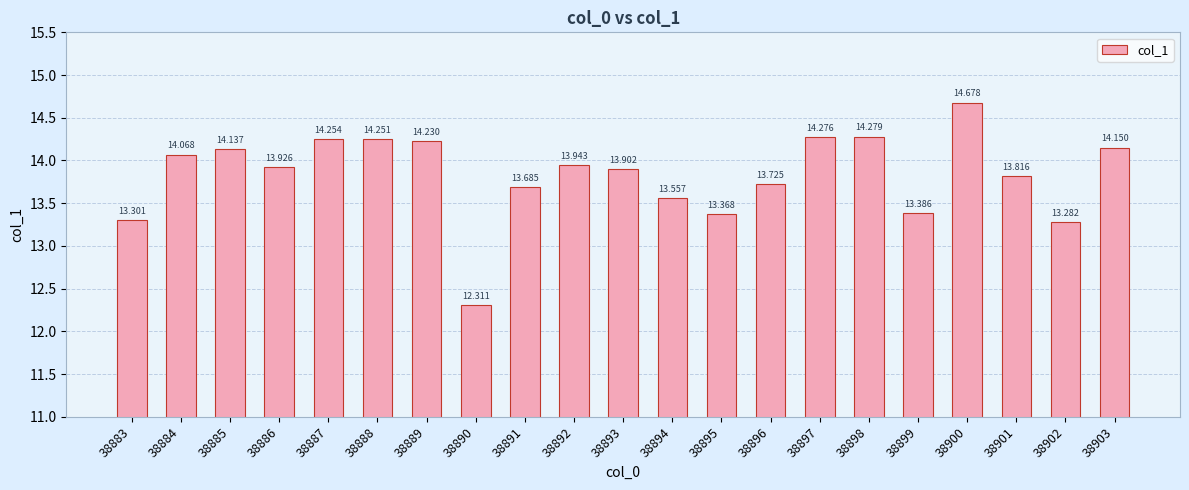

What is the sum of all values?

290.5